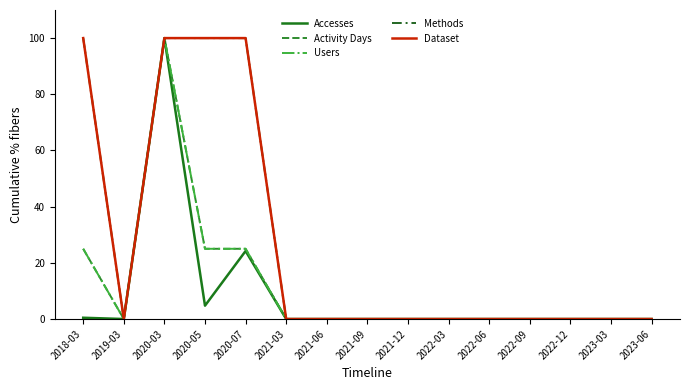

Does the chart have visible grid lines?

No